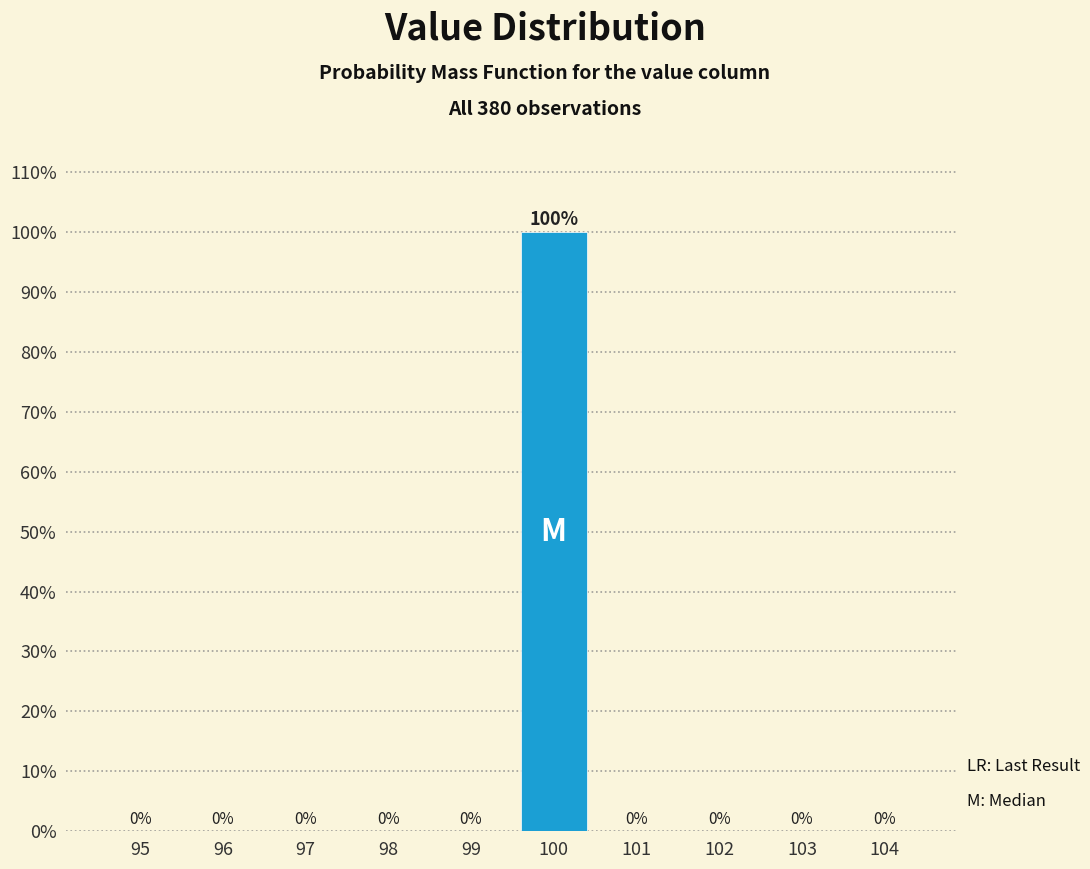

Reading left to right, list all the values displayed in this chart.

95=0	96=0	97=0	98=0	99=0	100=100	101=0	102=0	103=0	104=0